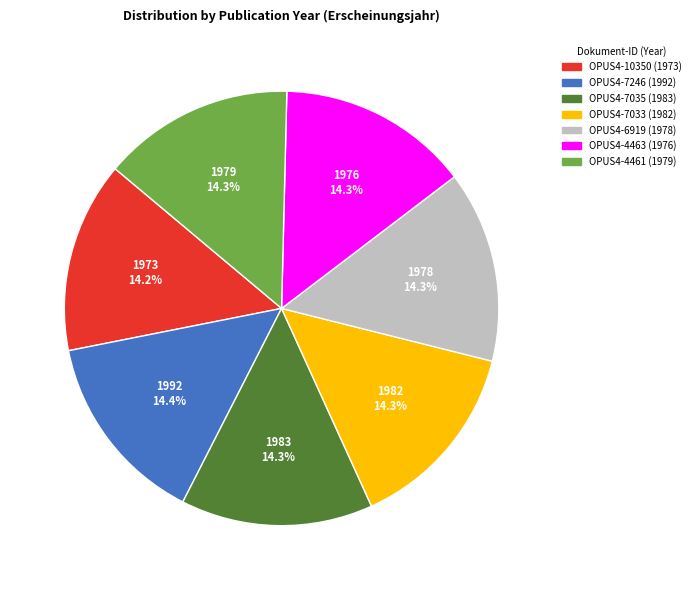

To the nearest percent, what portion does OPUS4-4463 represent?

14%